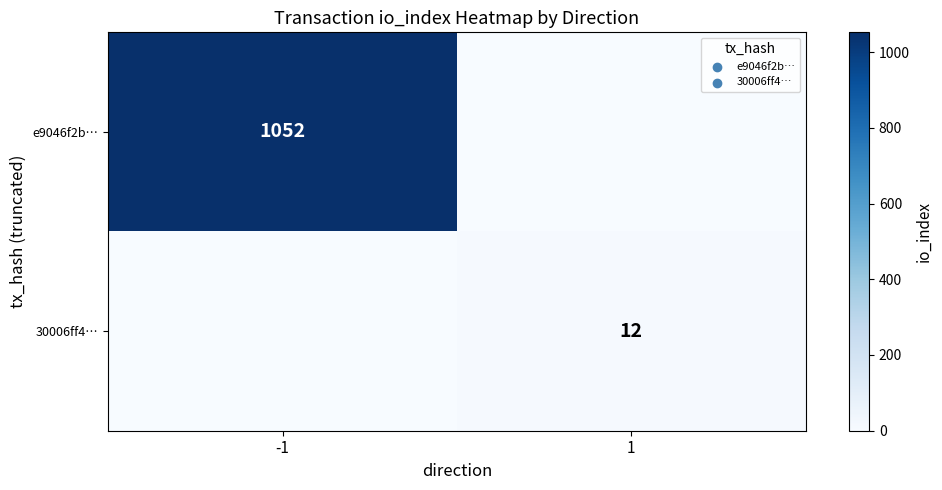

The e9046f2b… series shows 1052 at -1. True or false?

True